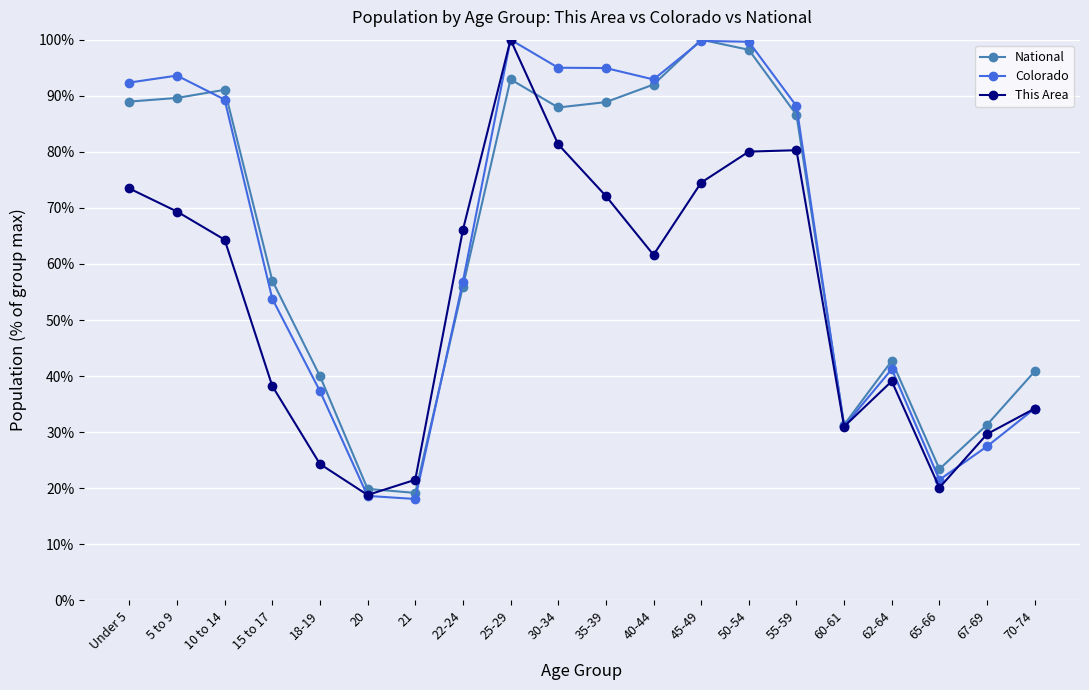

What is the minimum value shown in the chart?

18.1